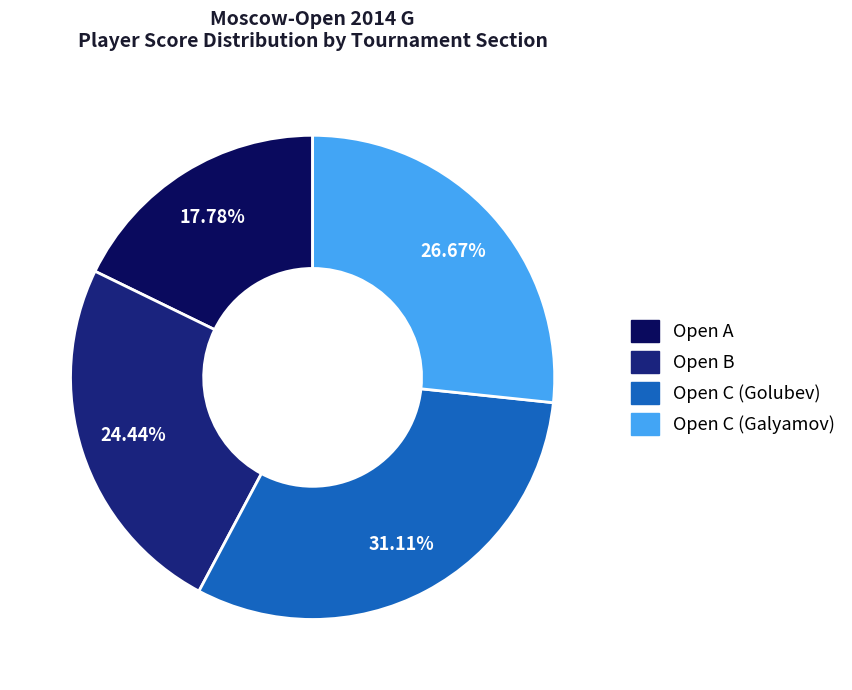

Which has a higher value, Open C (Galyamov) or Open B?

Open C (Galyamov)